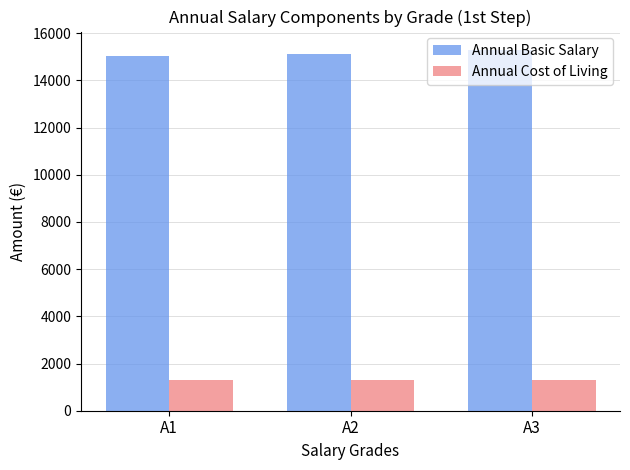

Which category has the highest value across all series?

A3